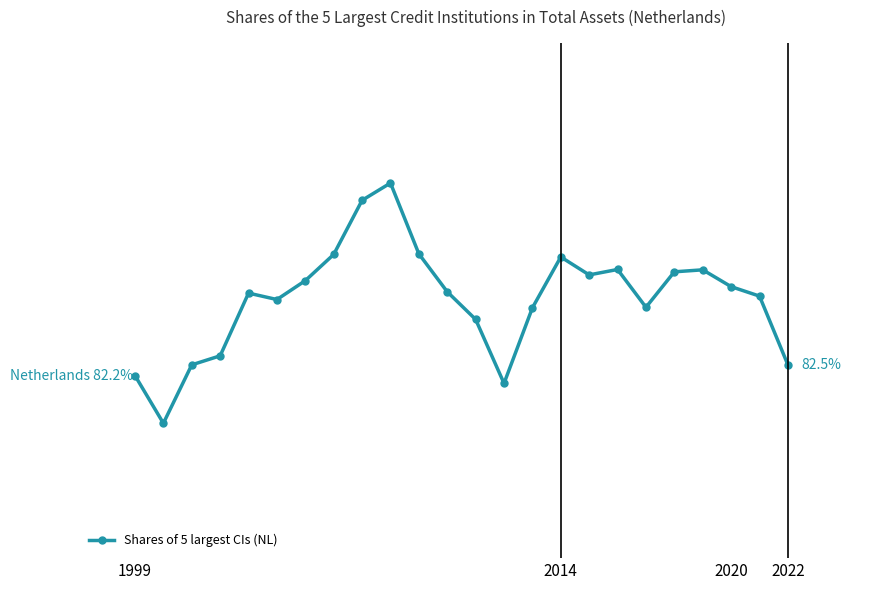

Is this an area chart (filled region under the line)?

No